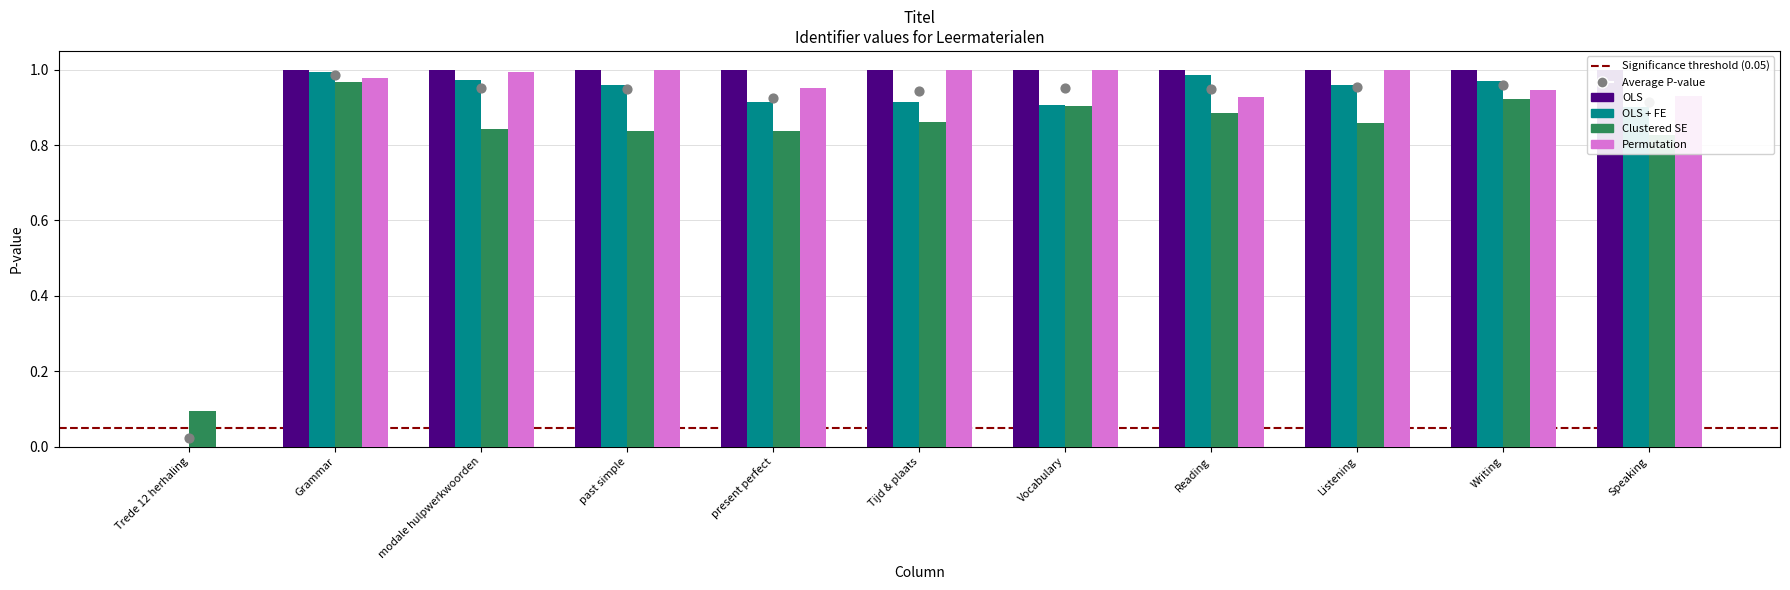

What is the change in value from Trede 12 herhaling to Speaking?

+1.0